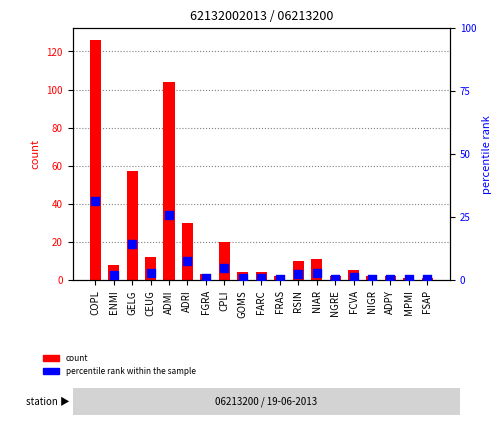

What are all the series names shown in the legend?

count, percentile rank within the sample